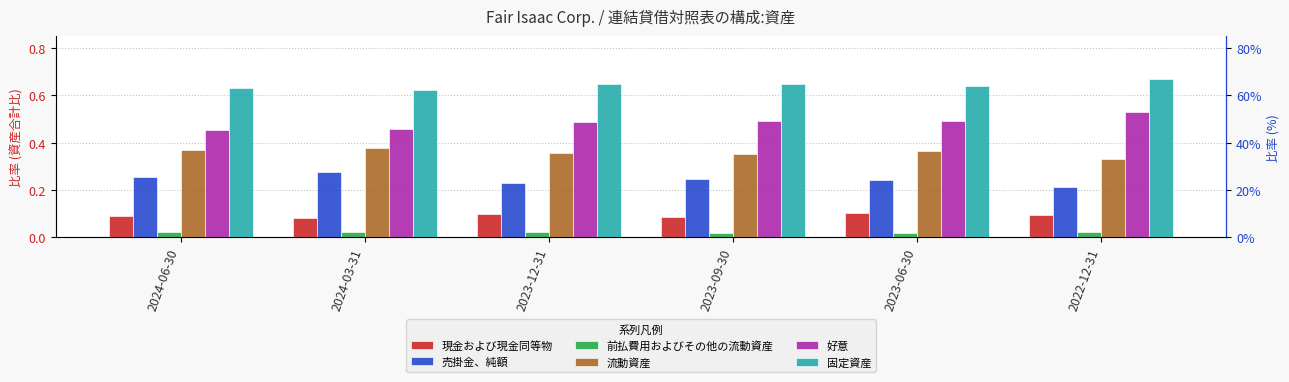

Which category has the highest value in the 固定資産 series?

2022-12-31